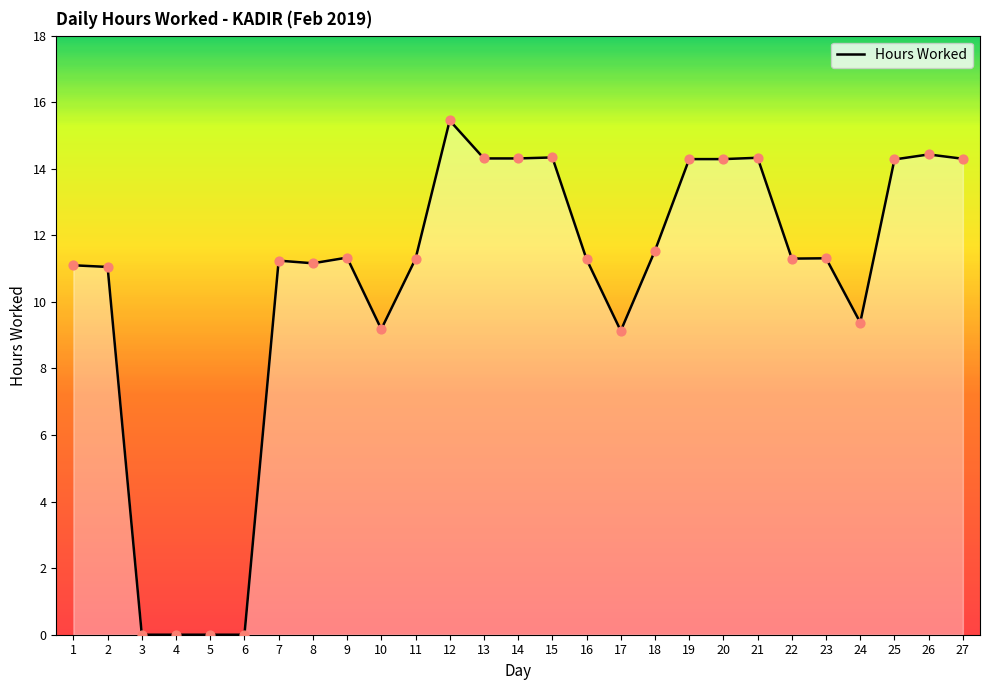

Approximately how many times larger is the value at 12 compared to 24?

1.6